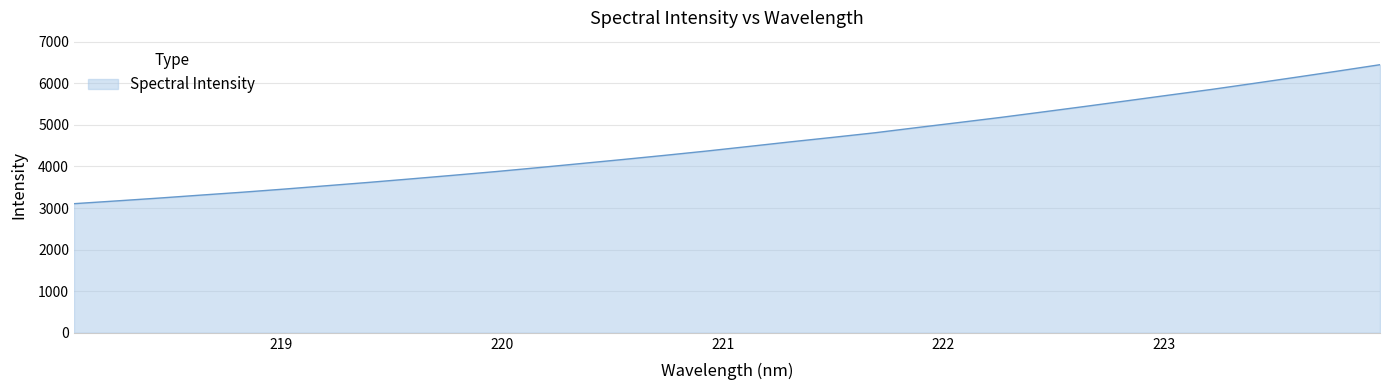

What is the maximum value shown in the chart?

6447.6